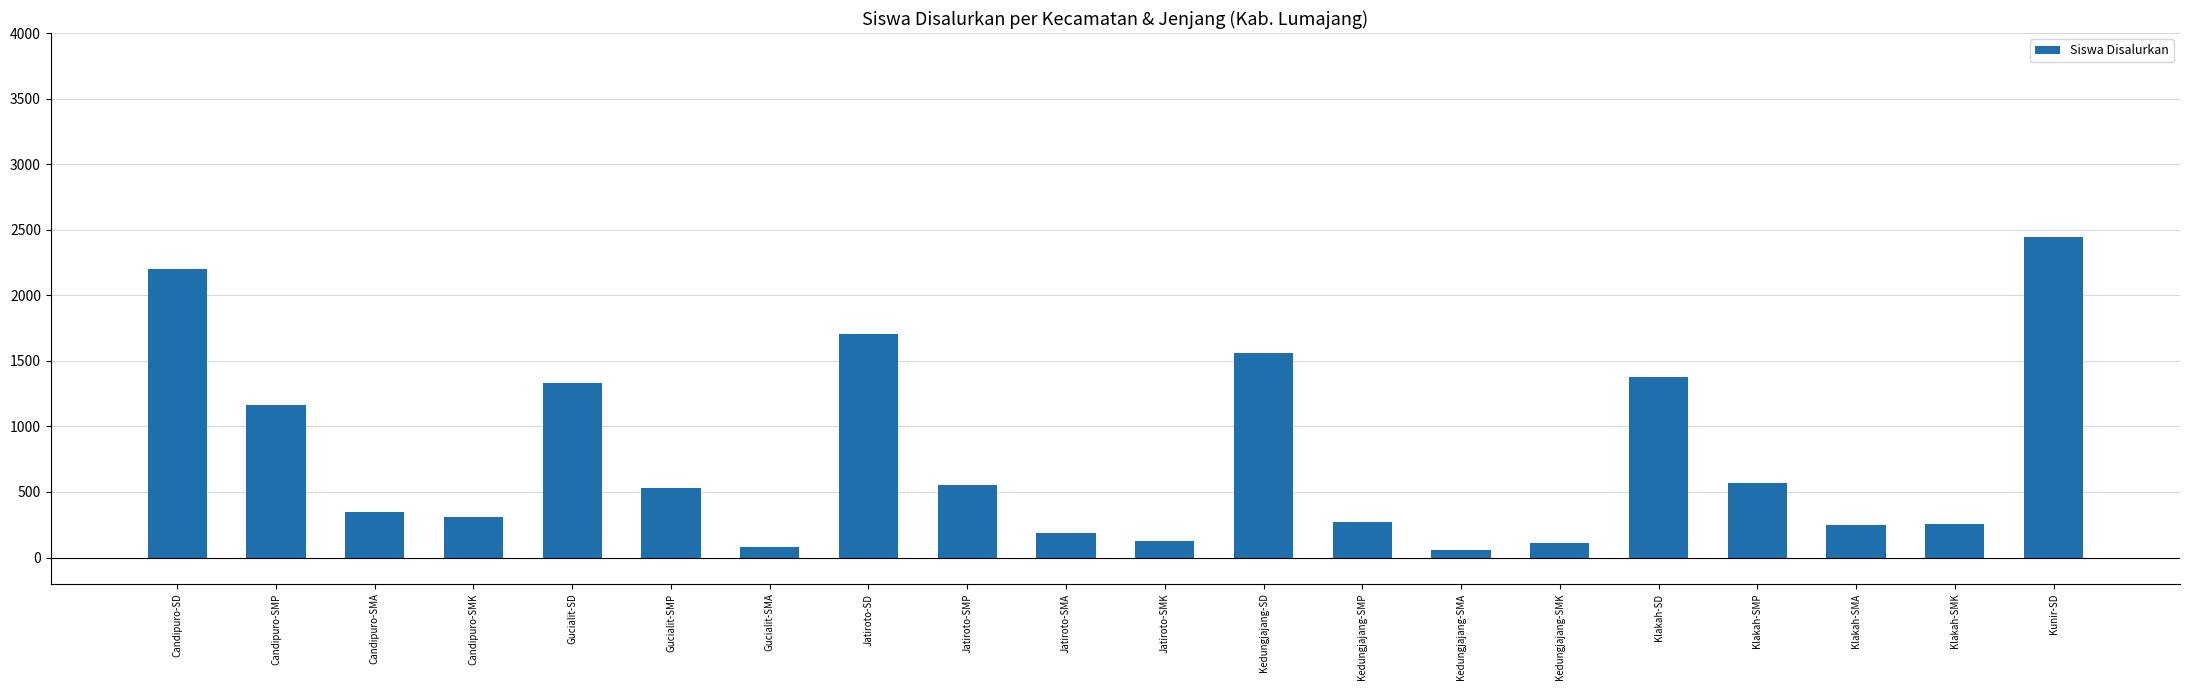

At which label does the data first exceed 530?

Candipuro-SD